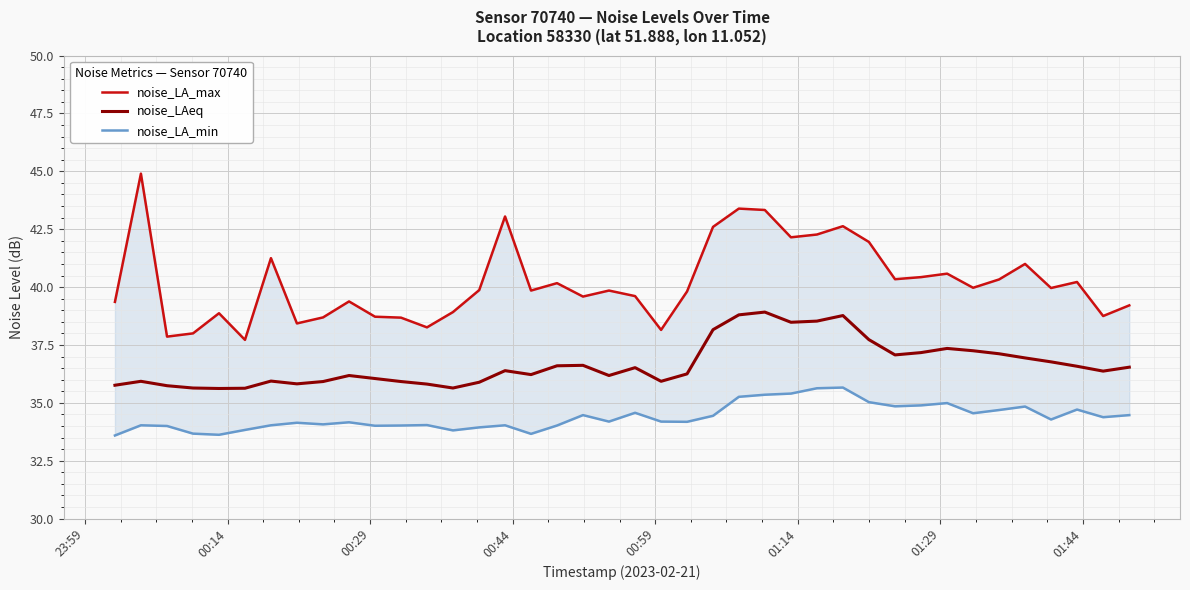

What is the average value of the noise_LA_min series?

34.4